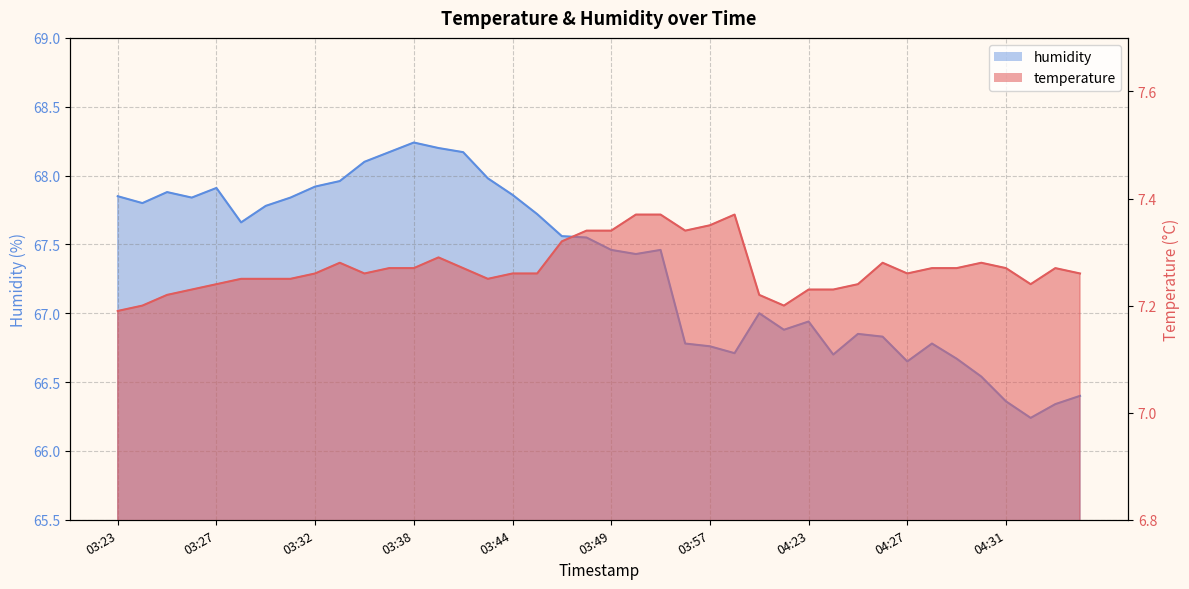

Reading right to left, transcribe all the data shown in this chart.

temperature: 7.3	7.3	7.2	7.3	7.3	7.3	7.3	7.3	7.3	7.2	7.2	7.2	7.2	7.2	7.4	7.3	7.3	7.4	7.4	7.3	7.3	7.3	7.3	7.3	7.2	7.3	7.3	7.3	7.3	7.3	7.3	7.3	7.2	7.2	7.2	7.2	7.2	7.2	7.2	7.2
humidity: 66.4	66.3	66.2	66.4	66.5	66.7	66.8	66.7	66.8	66.8	66.7	66.9	66.9	67.0	66.7	66.8	66.8	67.5	67.4	67.5	67.5	67.6	67.7	67.9	68.0	68.2	68.2	68.2	68.2	68.1	68.0	67.9	67.8	67.8	67.7	67.9	67.8	67.9	67.8	67.8